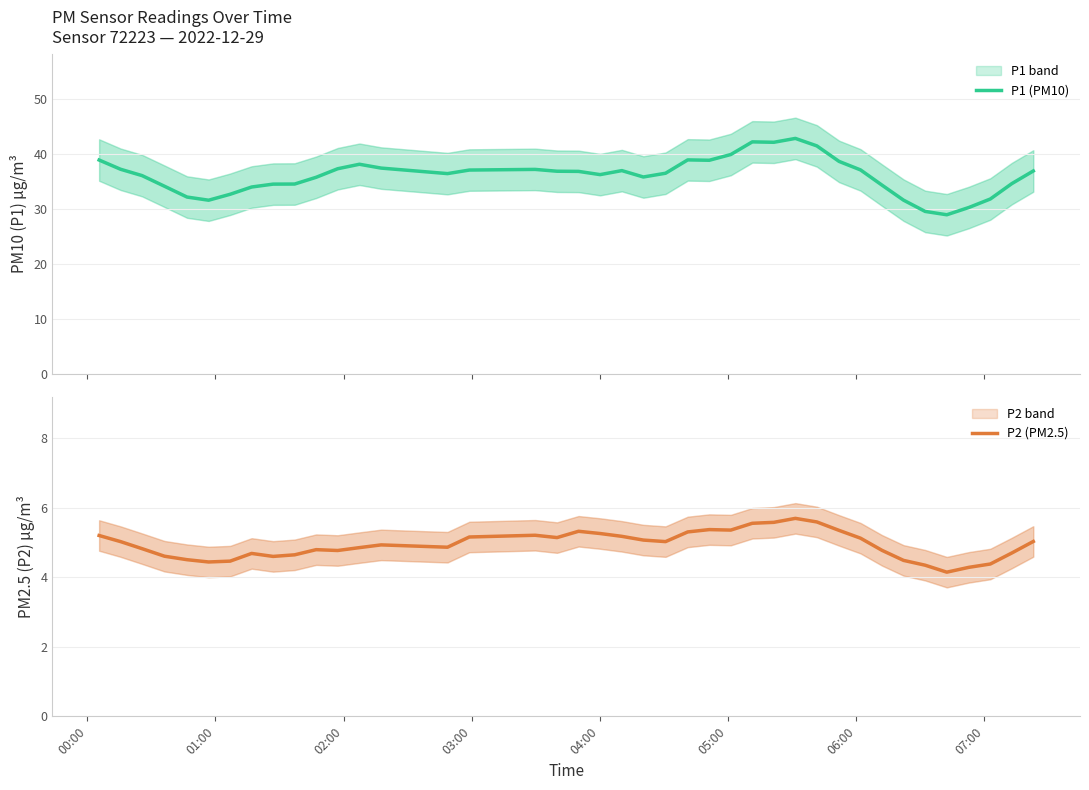

True or false: P1 (PM10) and P2 (PM2.5) cross at least once.

False